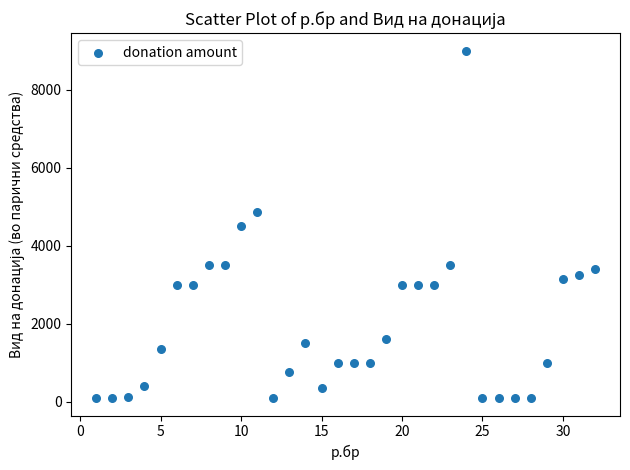

What is the range of Y values (max minus min)?

8910